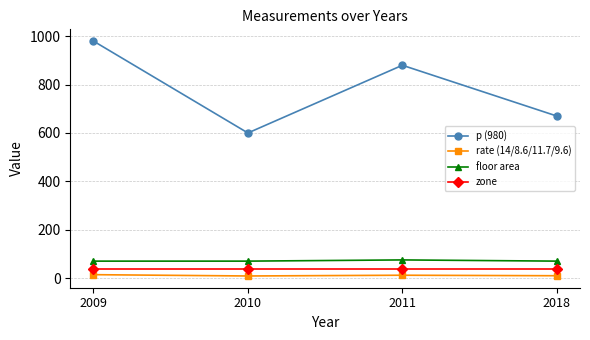

What is the maximum value for rate (14/8.6/11.7/9.6)?

14.0